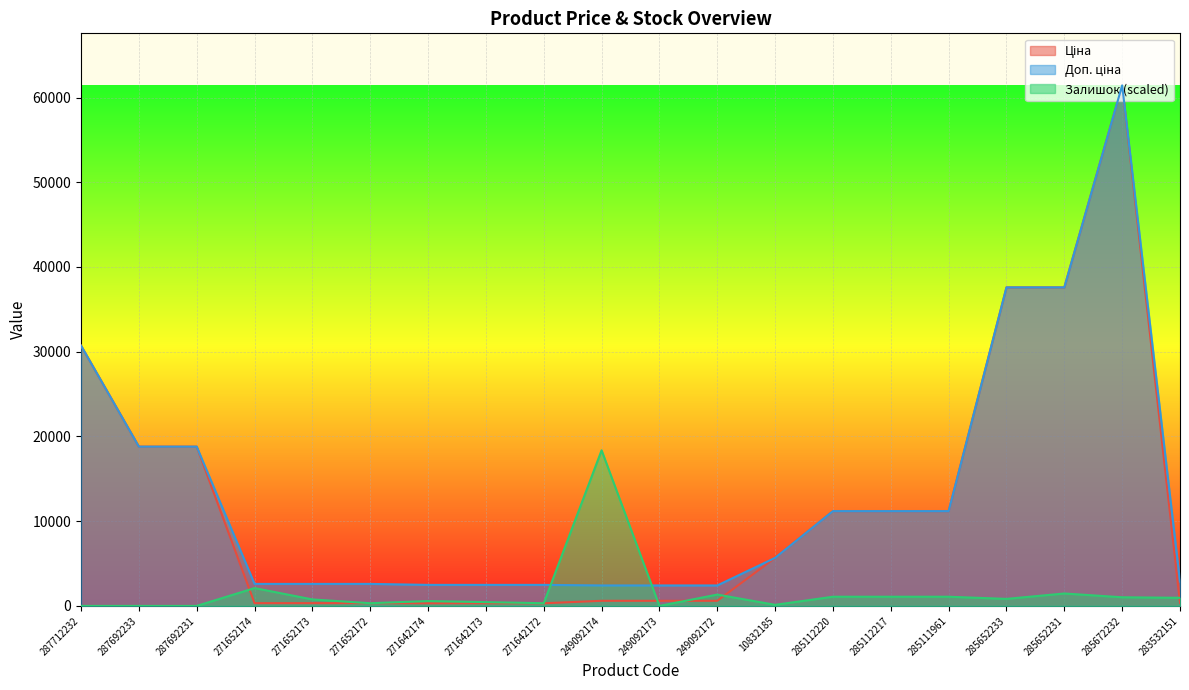

Between 285112217 and 249092172, which is larger?

285112217